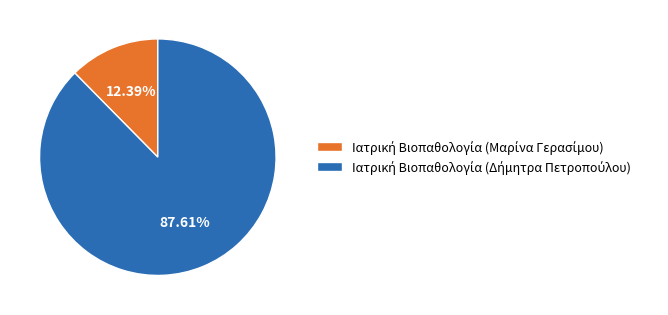

To the nearest percent, what is the average slice percentage?

50%